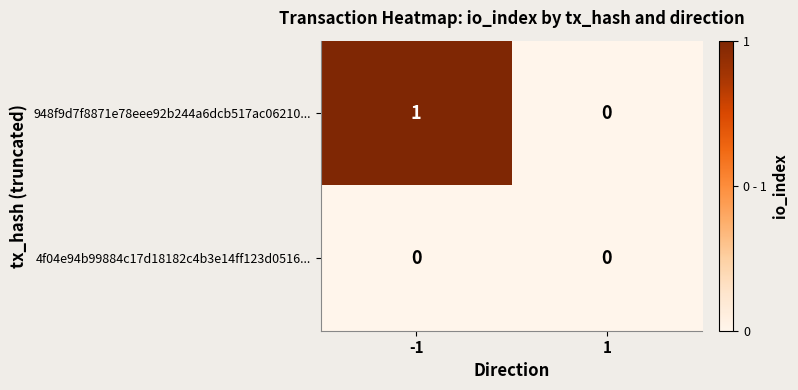

What is the spread (max minus min) of values at -1?

1